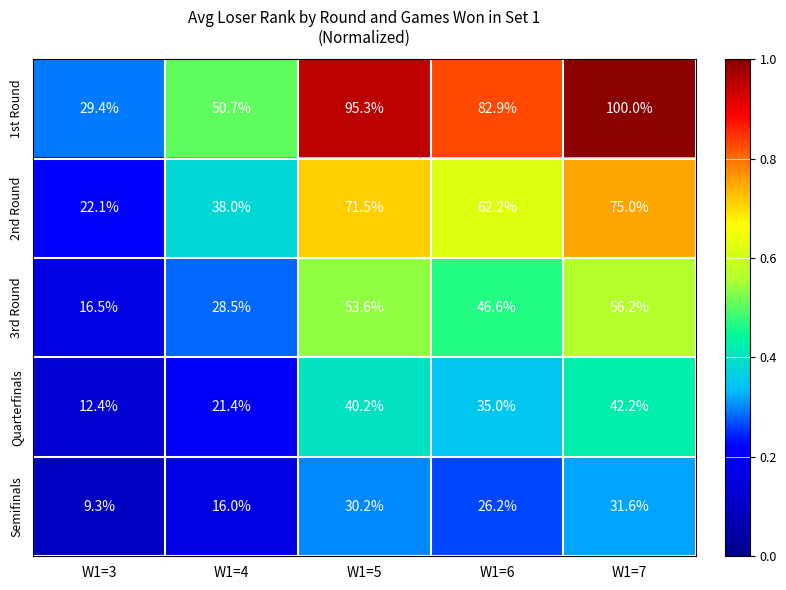

What is the difference between the maximum and second lowest values in the 3rd Round series?

27.7